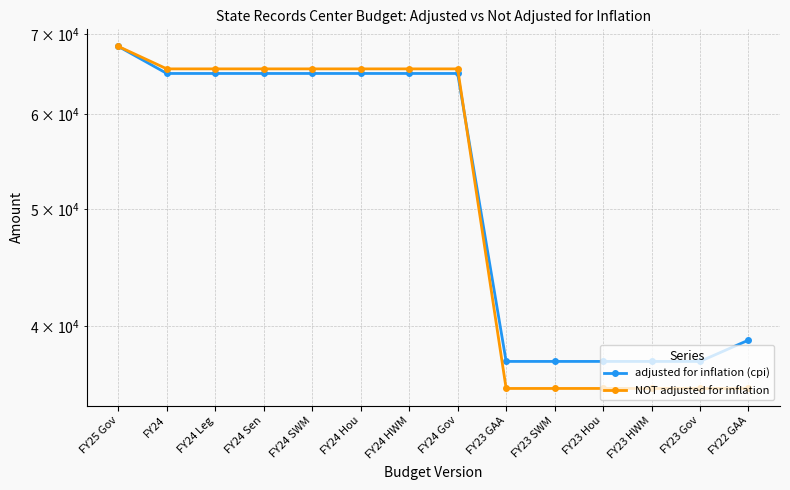

The value of adjusted for inflation (cpi) at FY25 Gov is 110119. True or false?

False